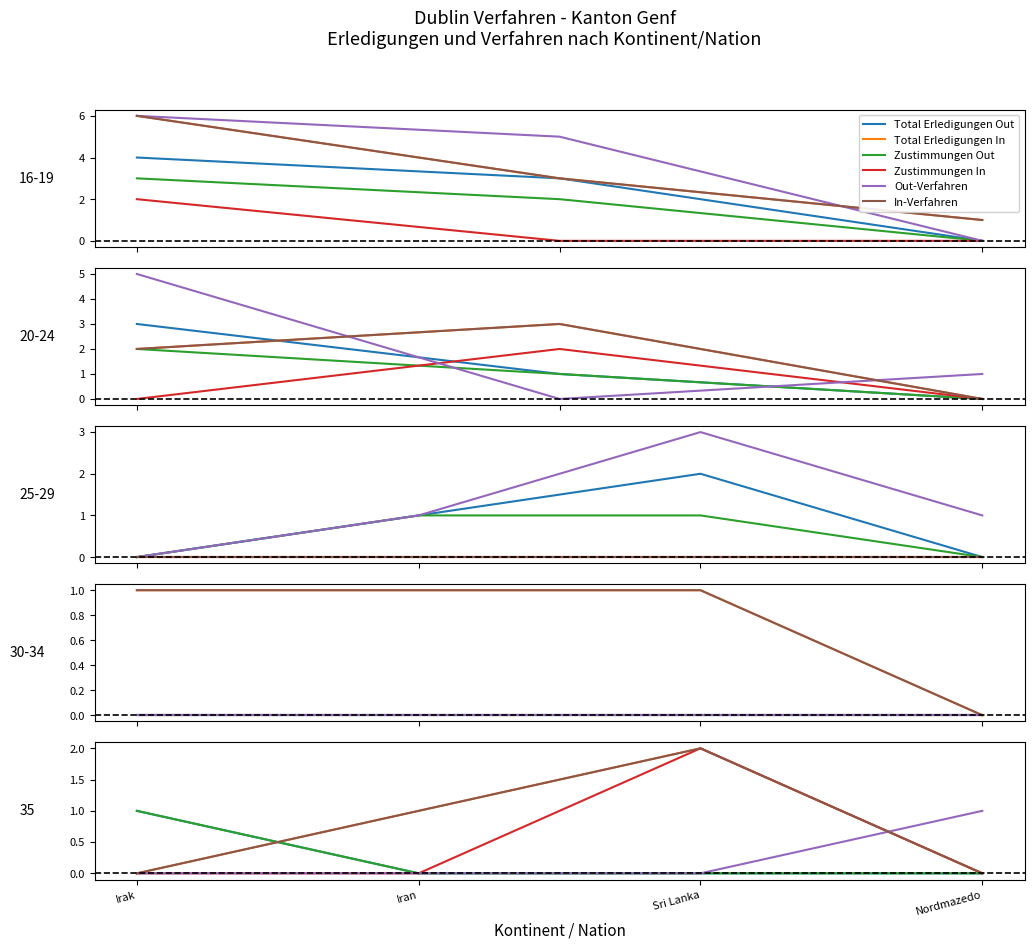

True or false: Total Erledigungen In and Zustimmungen Out intersect in this chart.

True